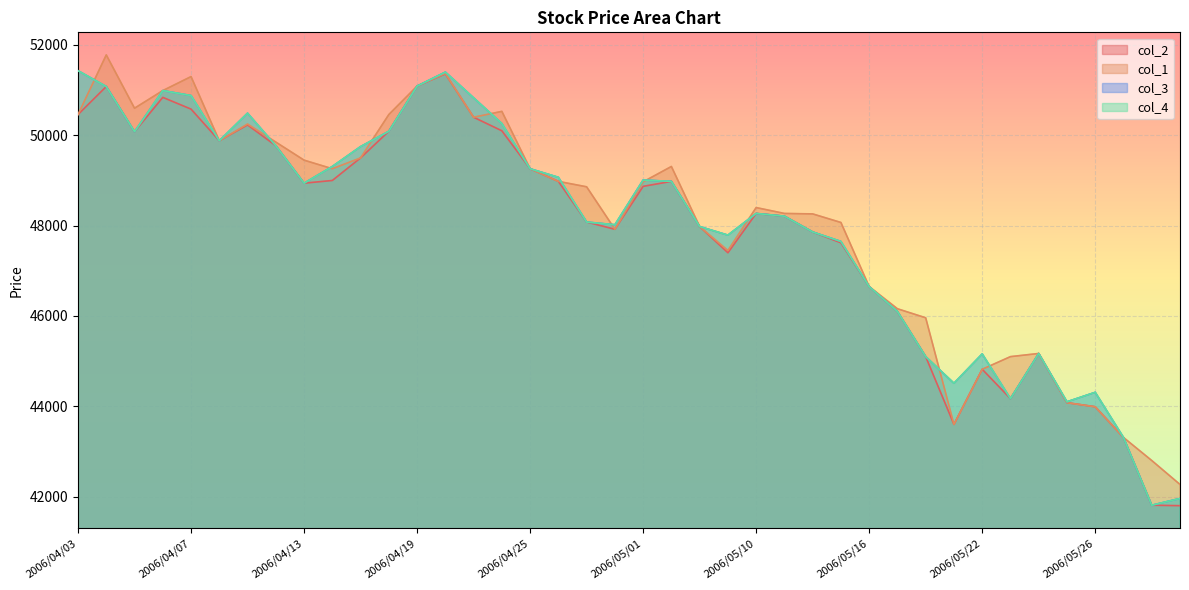

How many lines are shown in the chart?

4